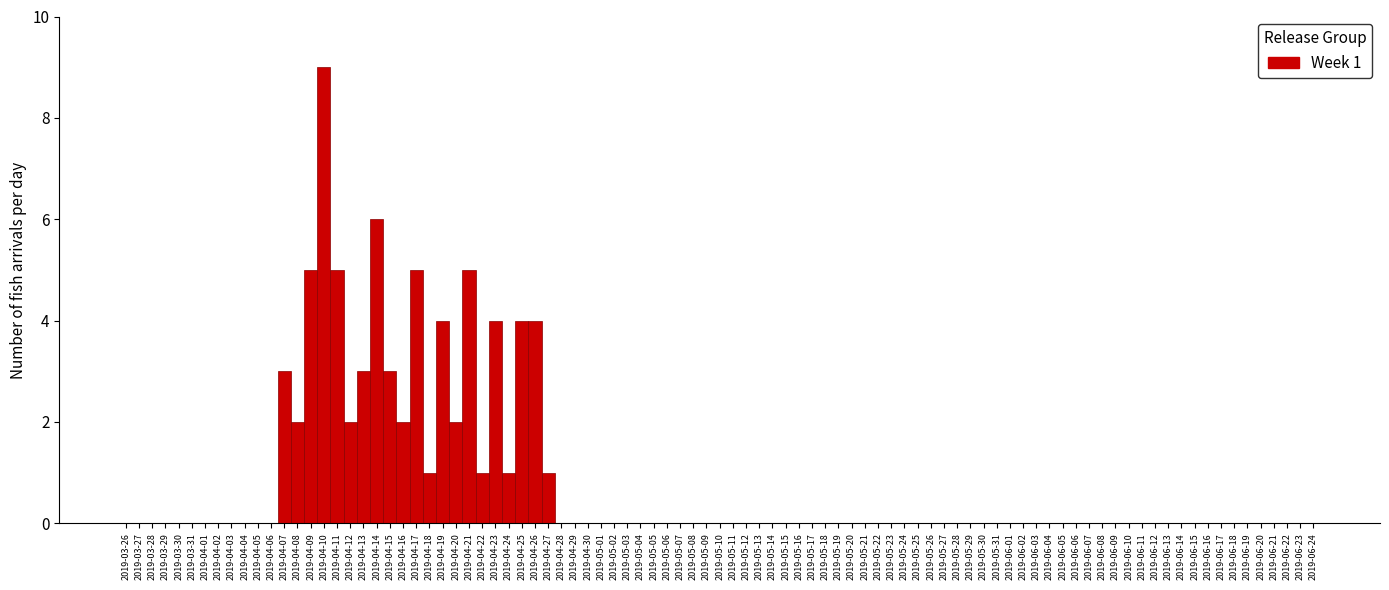

What is the change in value from 2019-04-07 to 2019-05-31?

-3